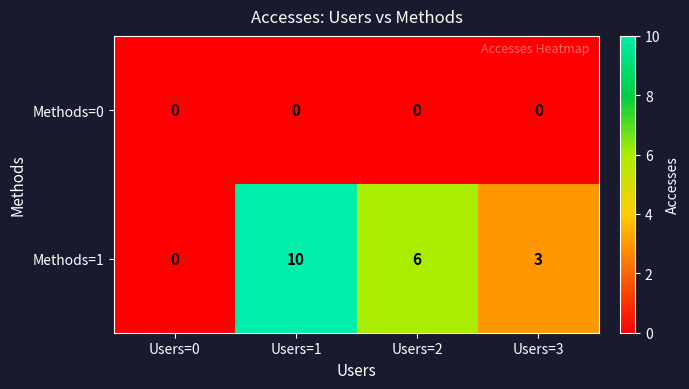

What is the difference between the highest and lowest values at Users=2?

6